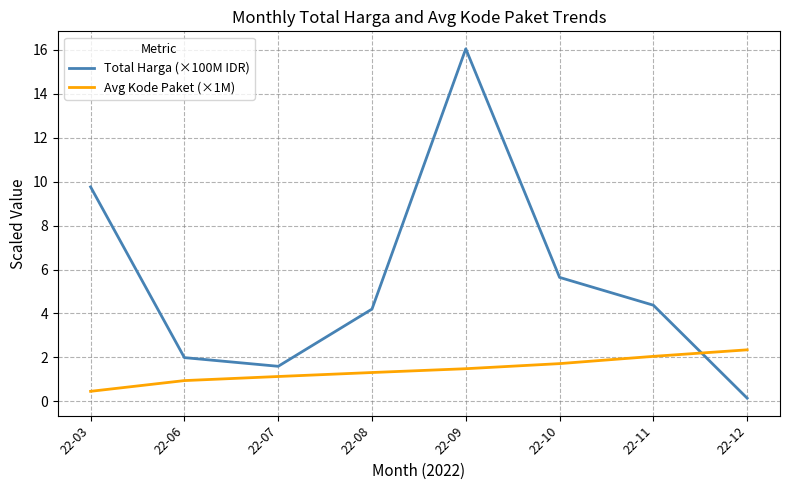

Which series has the largest total across all categories?

Total Harga (×100M IDR)